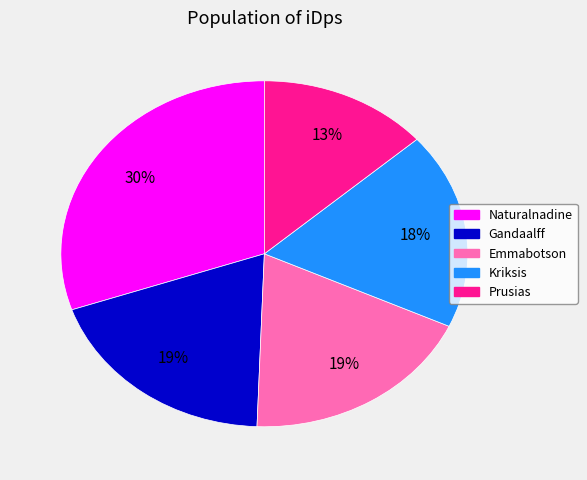

What is the smallest slice in the pie chart?

Prusias